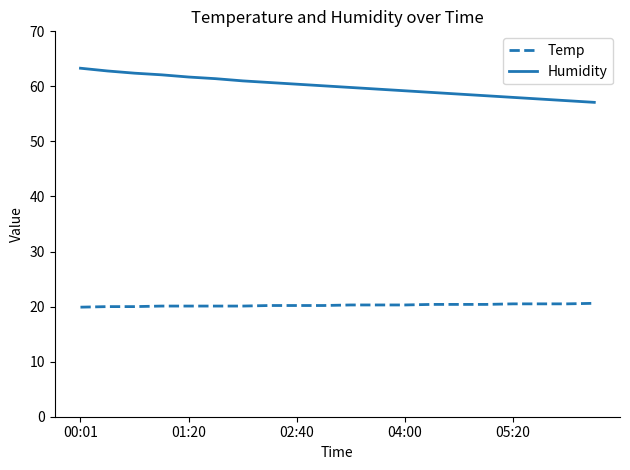

What is the maximum value shown in the chart?

63.3